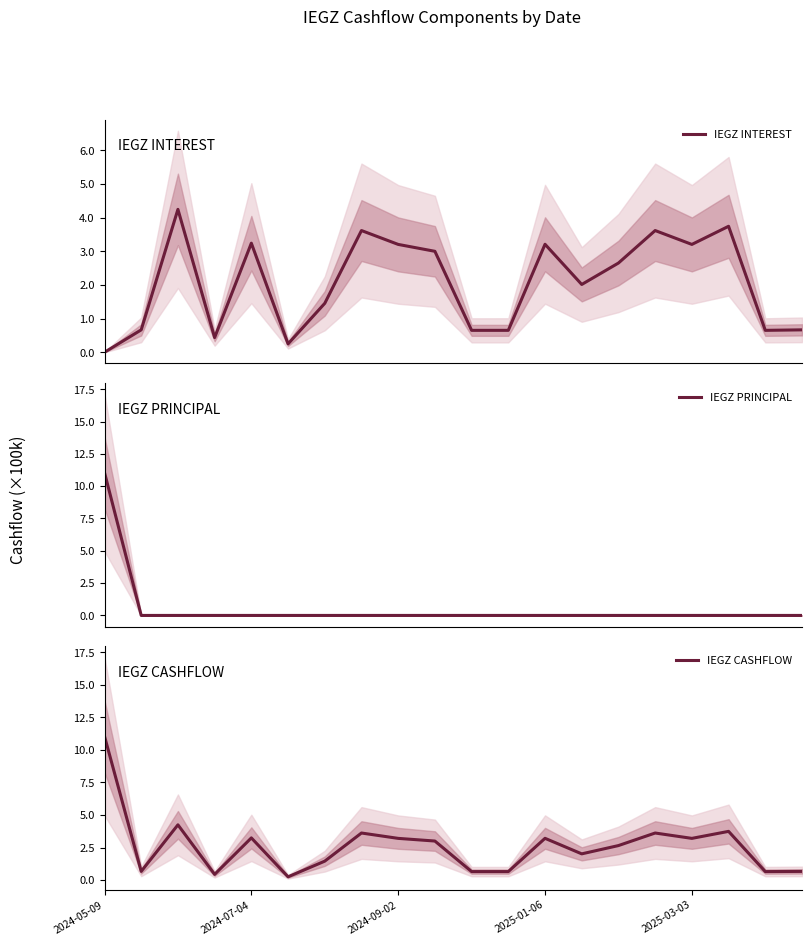

The IEGZ PRINCIPAL series shows 706597.7 at 2024-05-09. True or false?

False